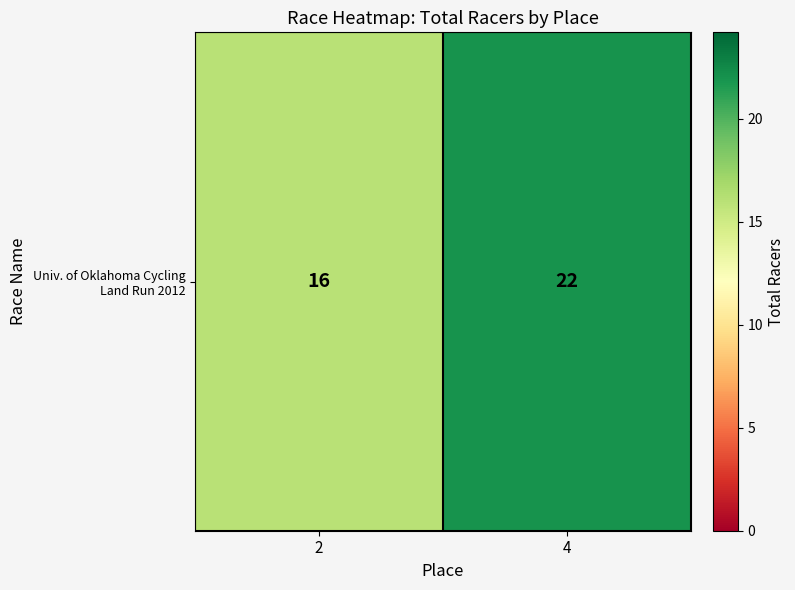

How many values are between 16 and 22?

2